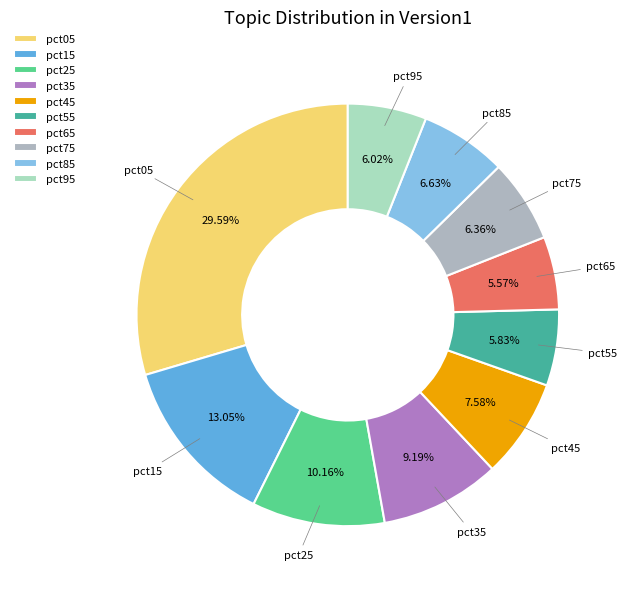

Do pct65 and pct85 together represent more than half of the pie?

No